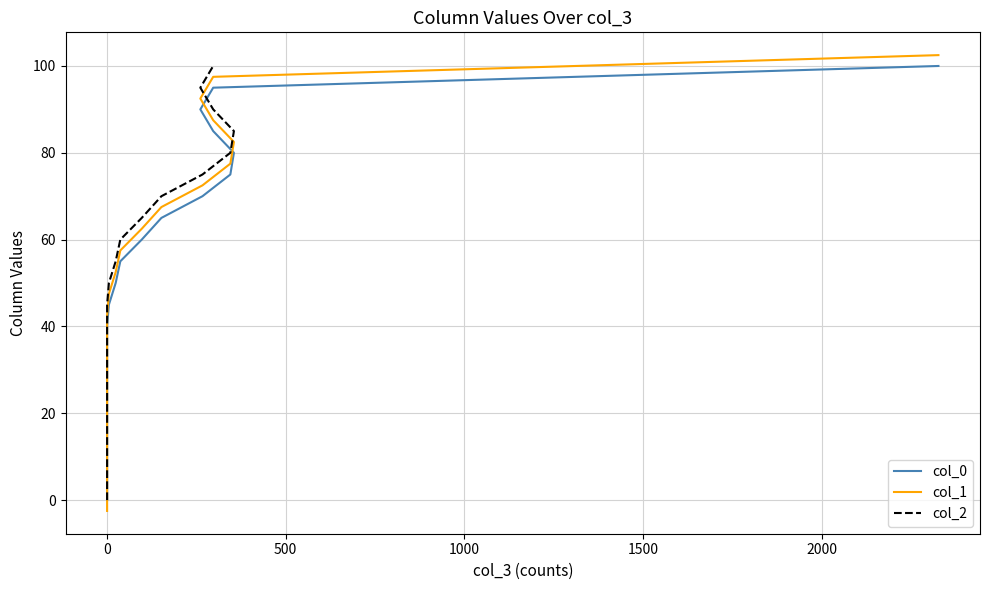

What are all the series names shown in the legend?

col_0, col_1, col_2